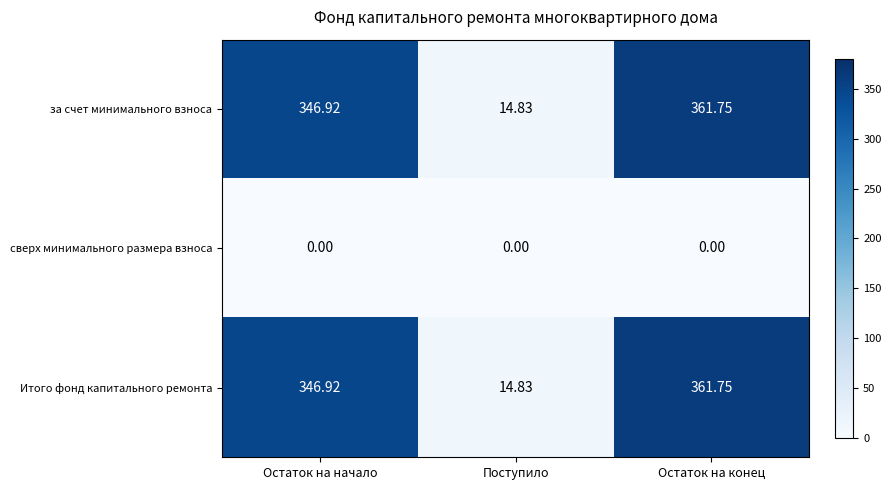

Which category has the highest value across all series?

Остаток на конец